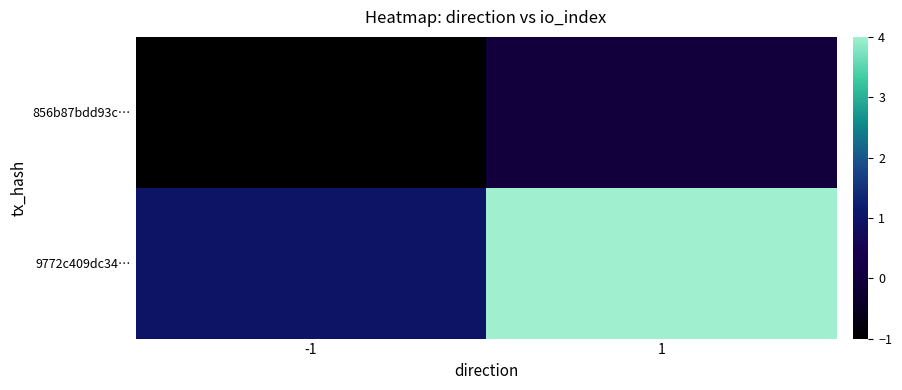

What is the total value across all series at 1?

4